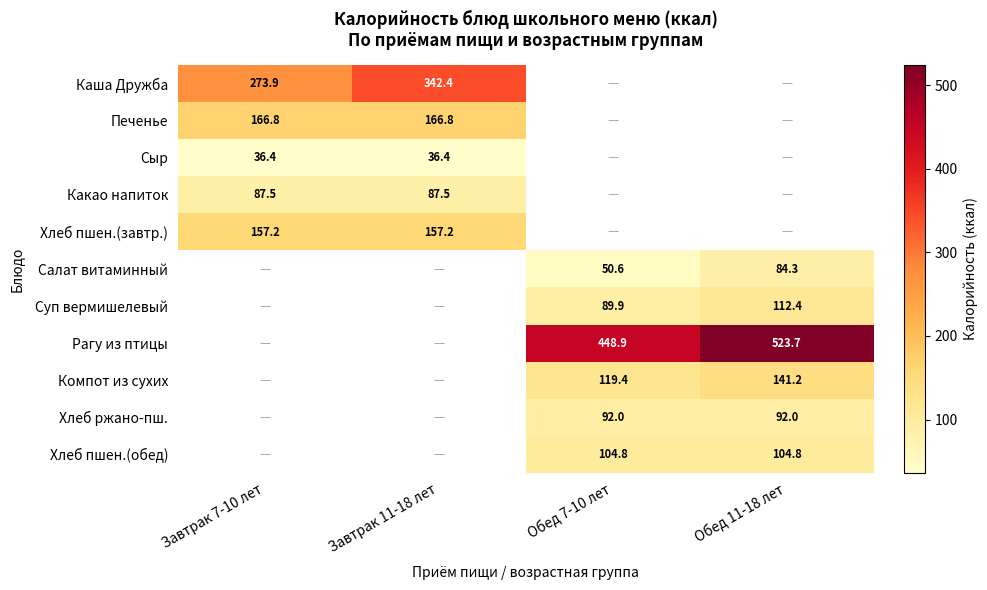

True or false: Печенье has a value of 281.2 at Завтрак 11-18 лет.

False